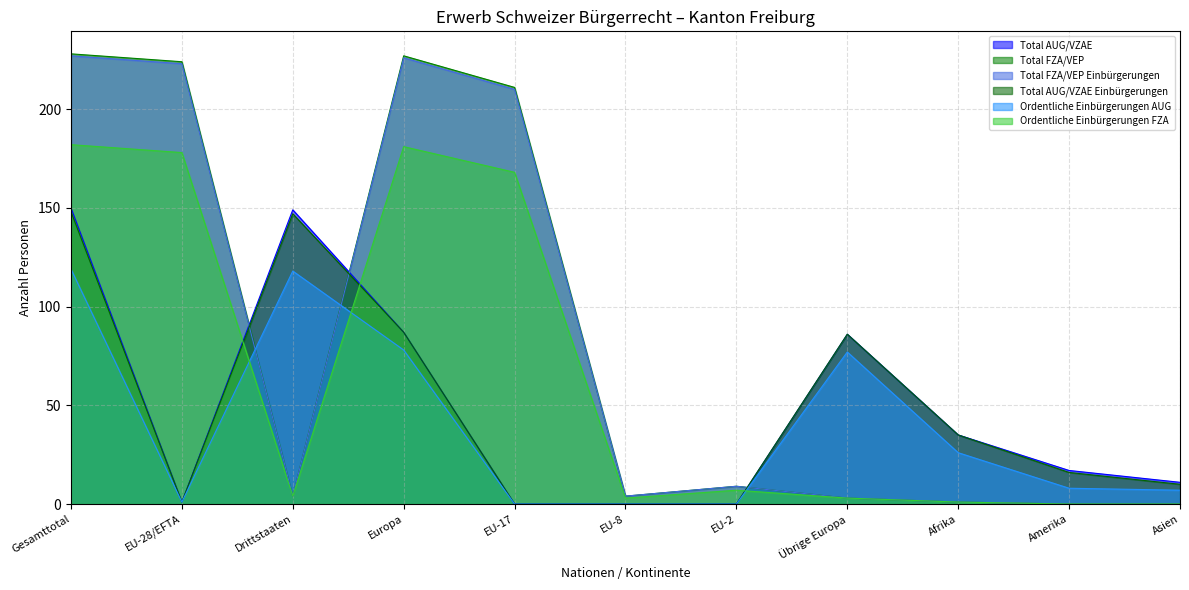

What is the label of the 6th point from the left?

EU-8